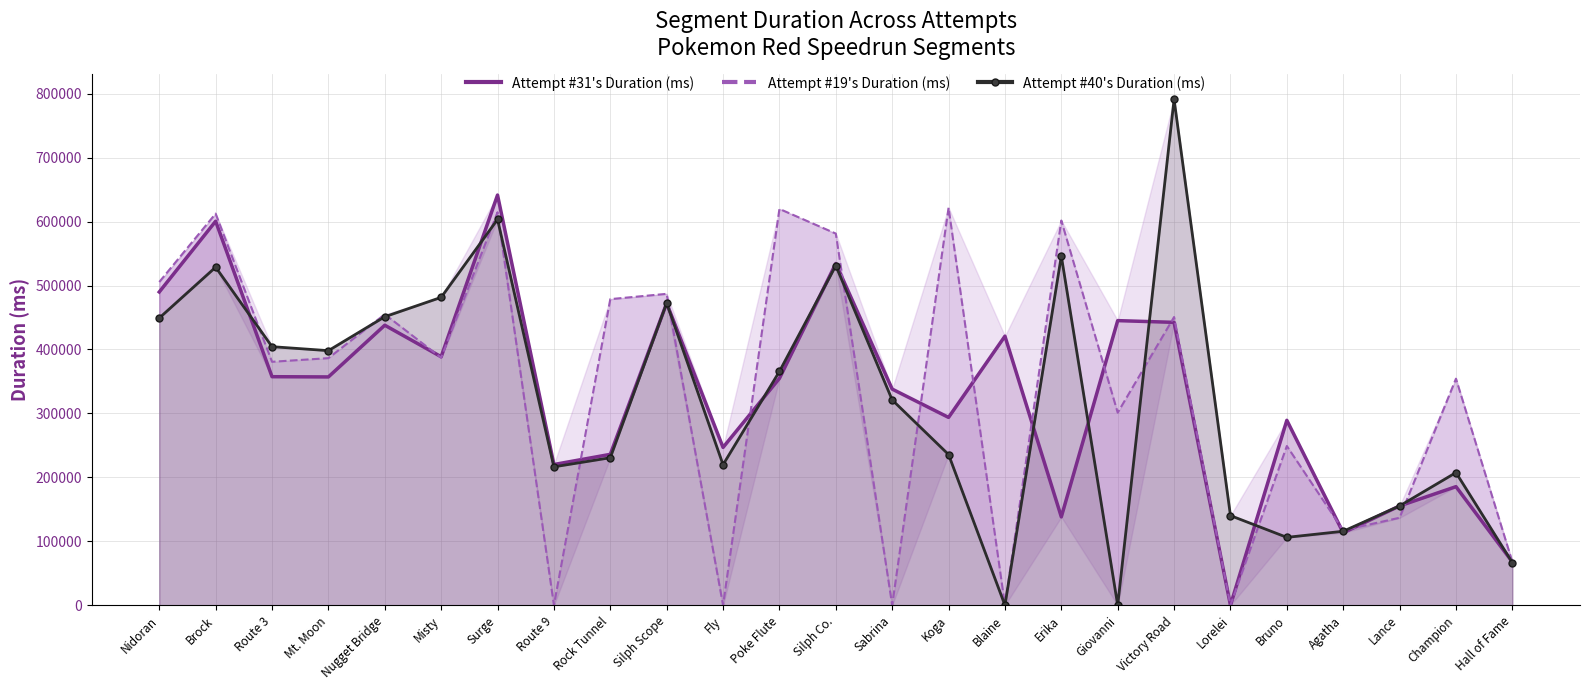

At which label is Attempt #31's Duration (ms) closest to 320742?

Sabrina